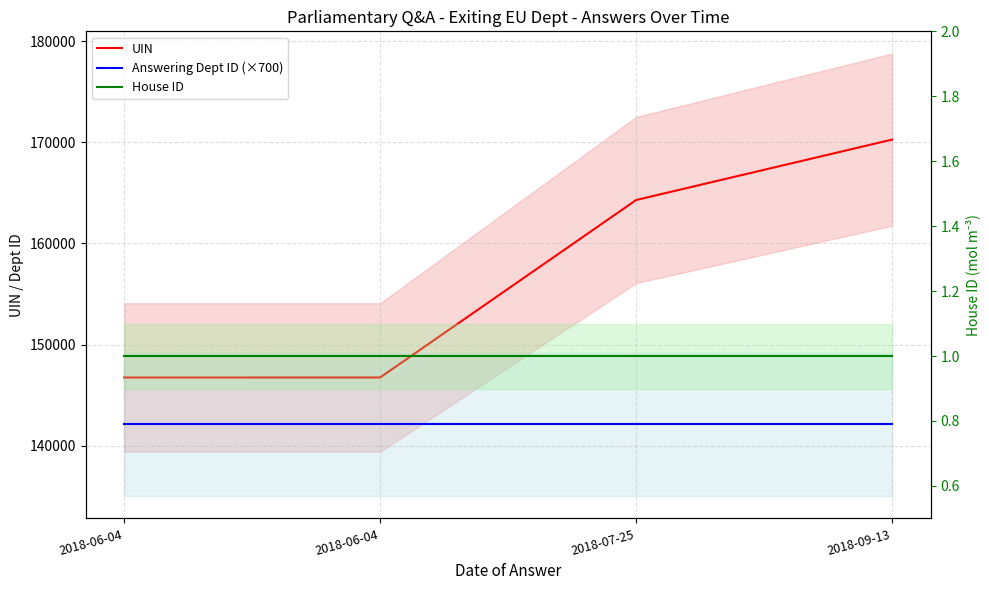

What is the difference between the second highest and second lowest values in the UIN series?

17548